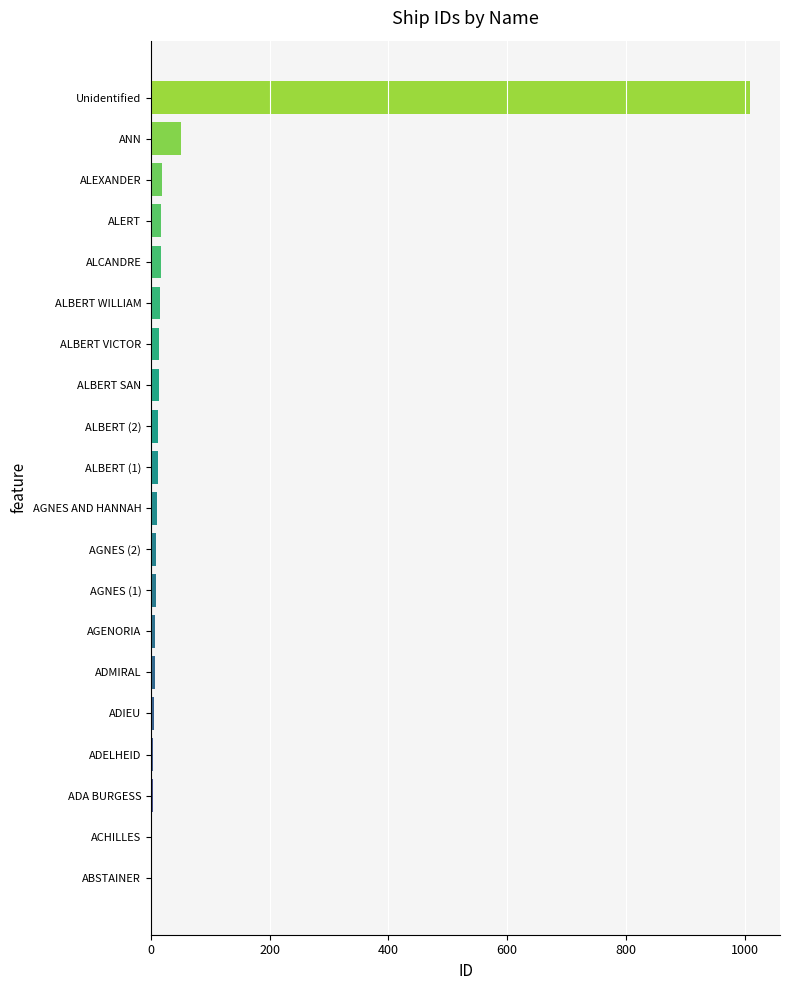

What is the greatest value displayed?

1009